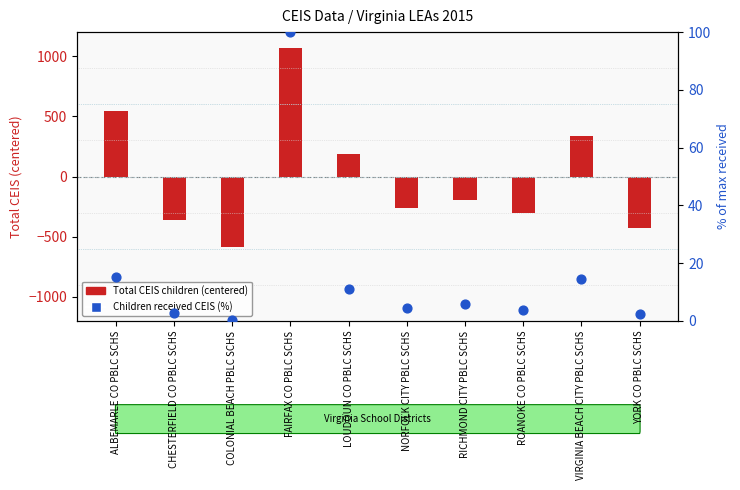

Which series contains the highest Y value?

Total CEIS children (centered)